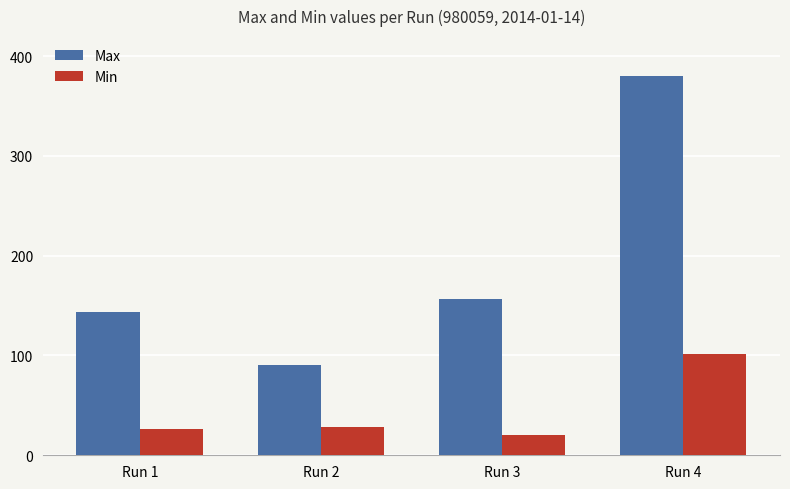

What is the difference between the second highest and minimum values in the Max series?

67